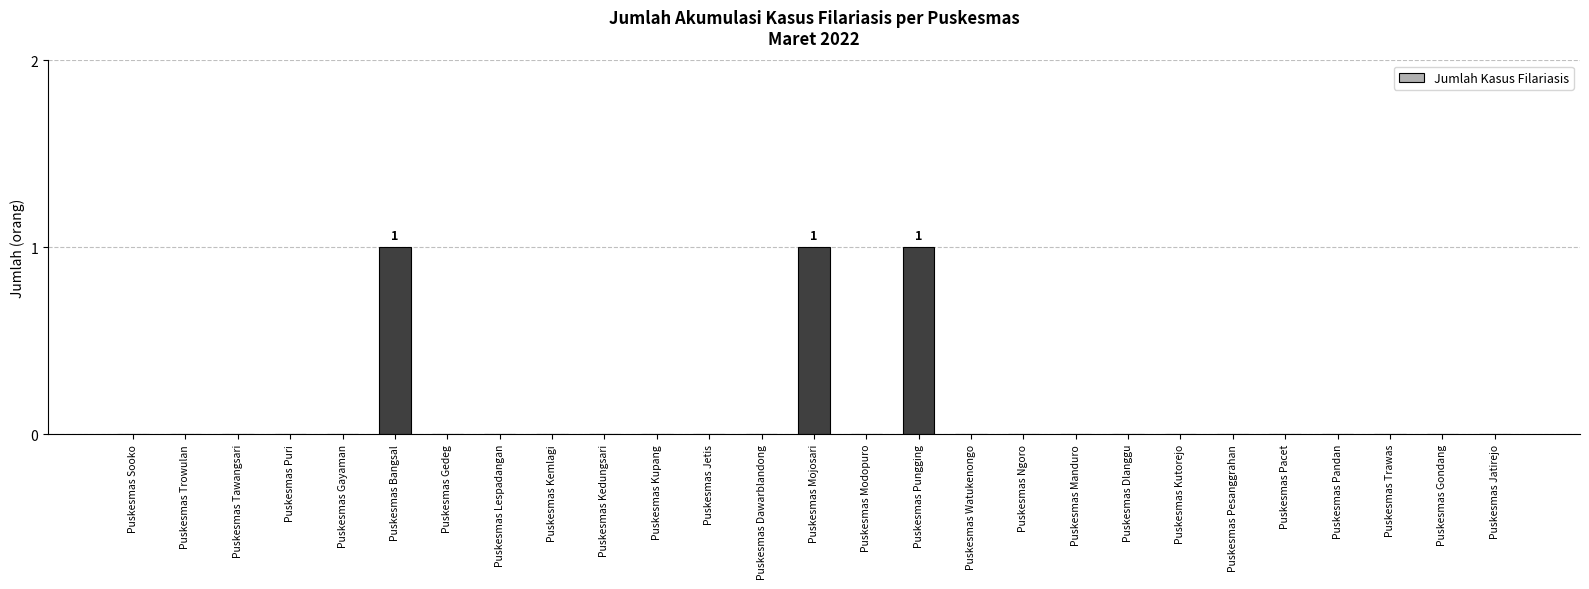

The value at Puskesmas Lespadangan is 1. True or false?

False